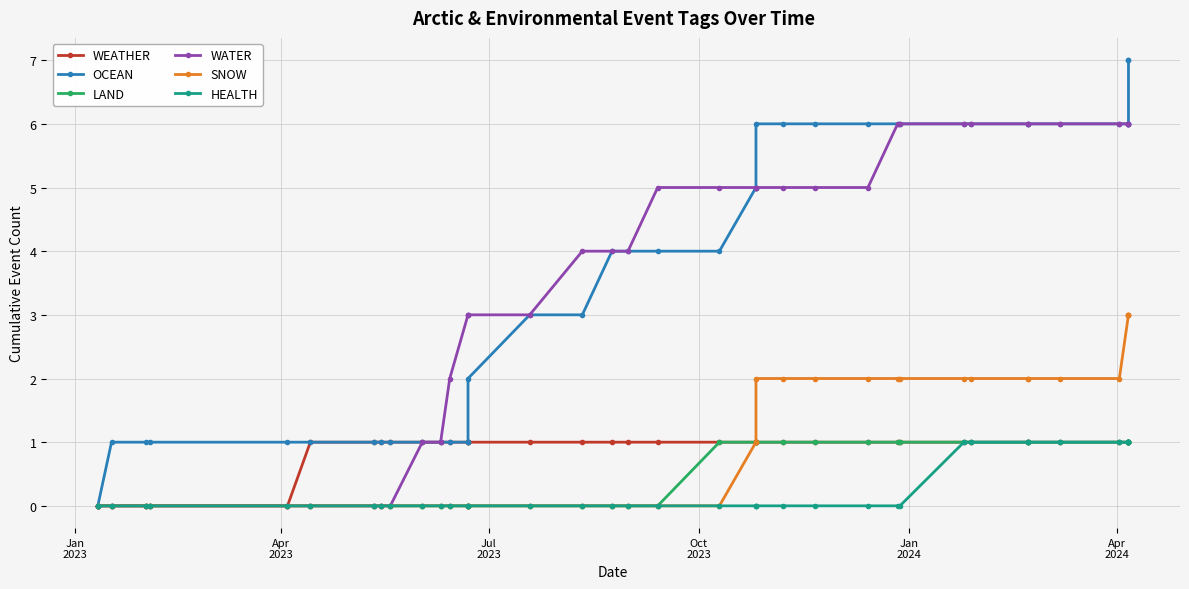

True or false: WATER and SNOW intersect in this chart.

False